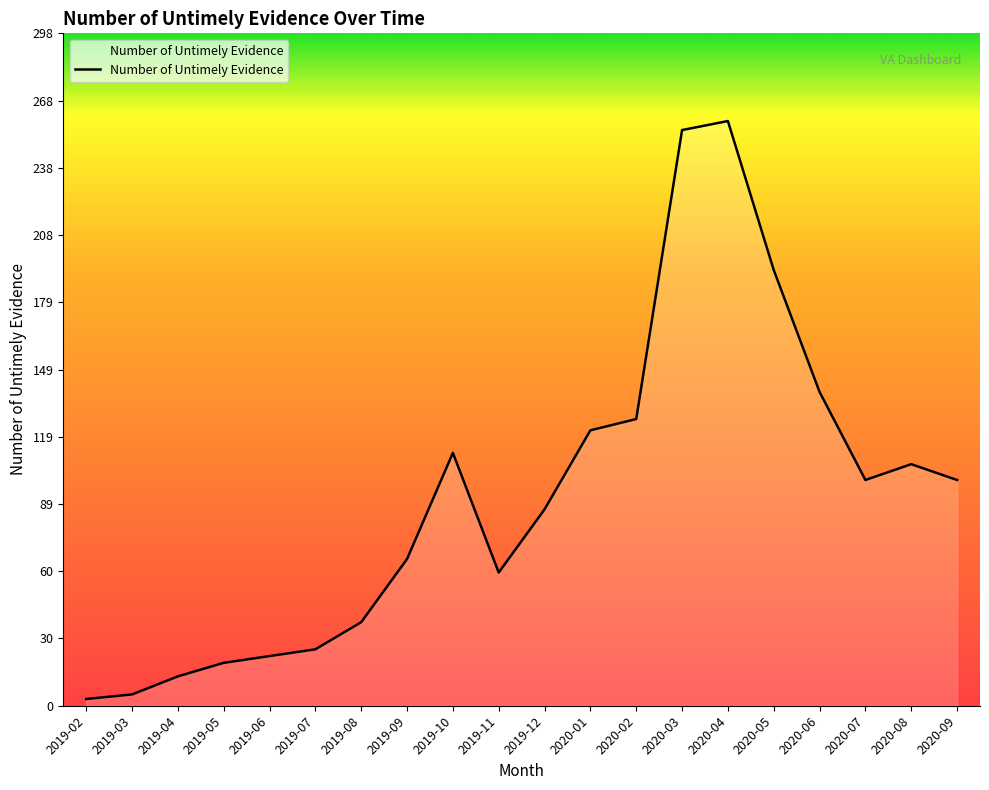

What is the sum of the values at 2019-07 and 2020-03?

280